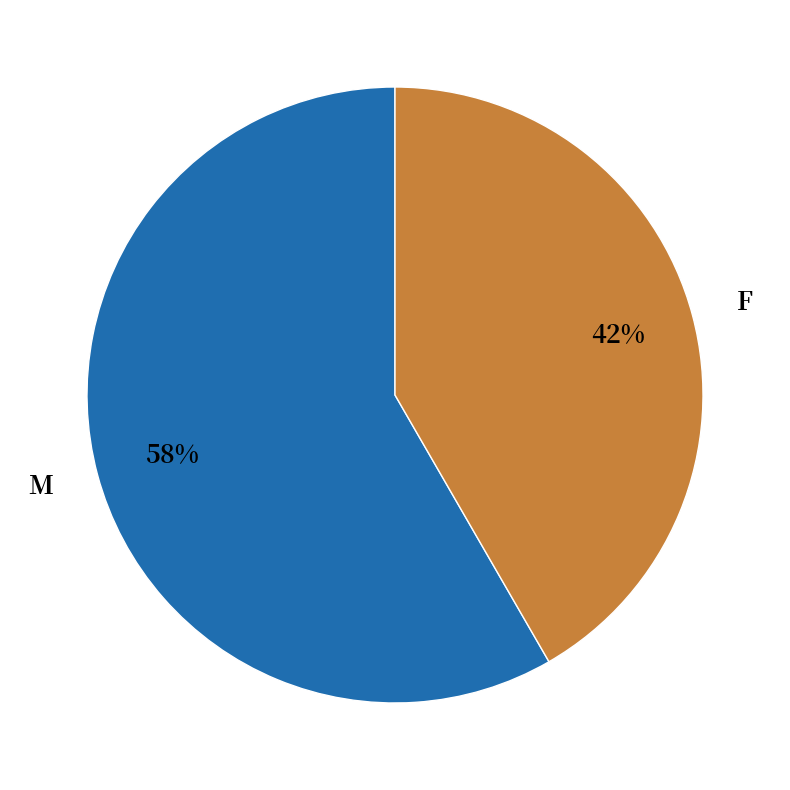

Approximately how many times larger is the value at F compared to M?

0.7